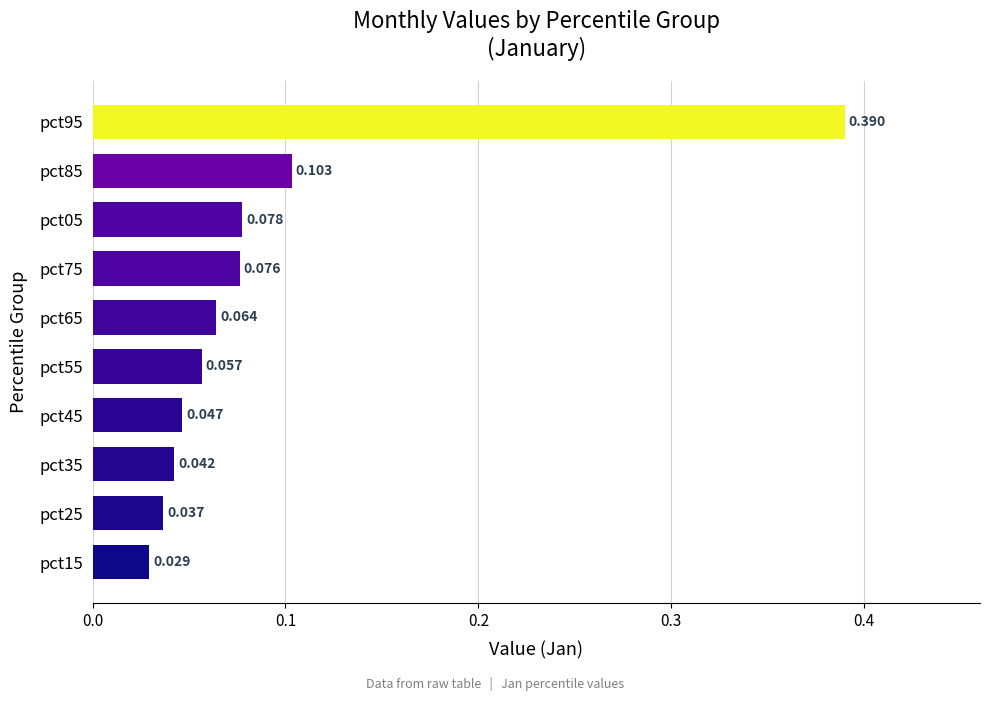

How many bars are there in total?

10